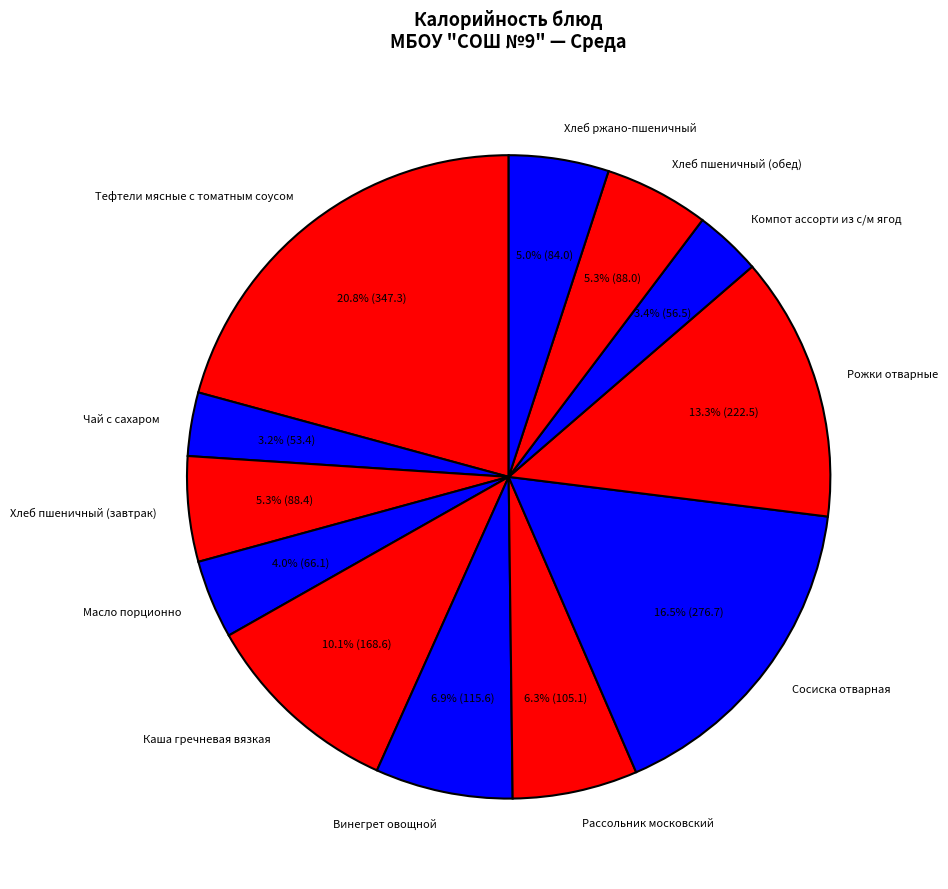

Is the sum of Сосиска отварная and Рассольник московский greater than half?

No